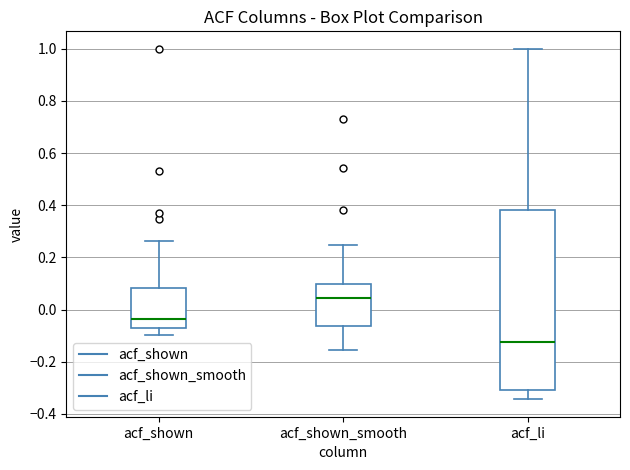

Which box has the highest median line?

acf_shown_smooth